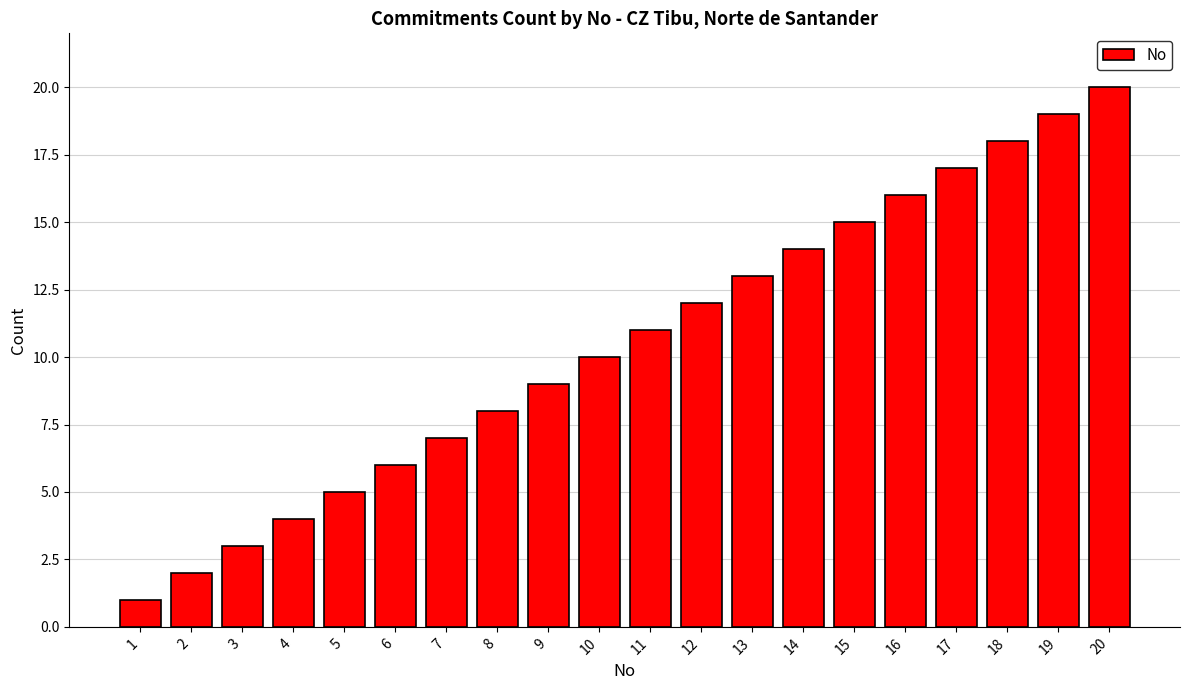

At which category does the chart reach its minimum across all series?

1